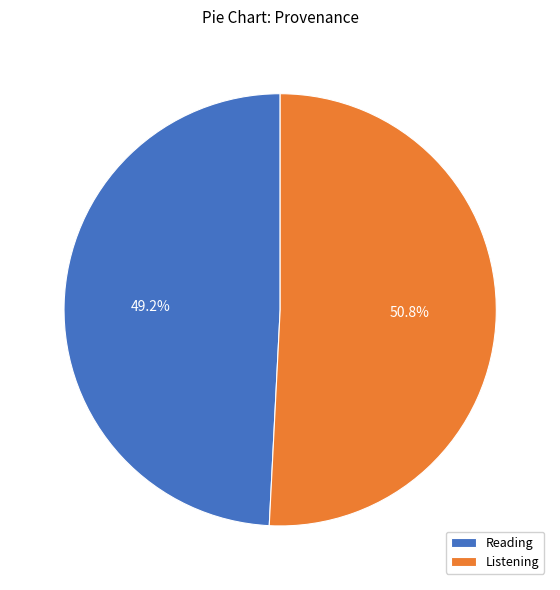

Is Listening the majority of the pie?

Yes